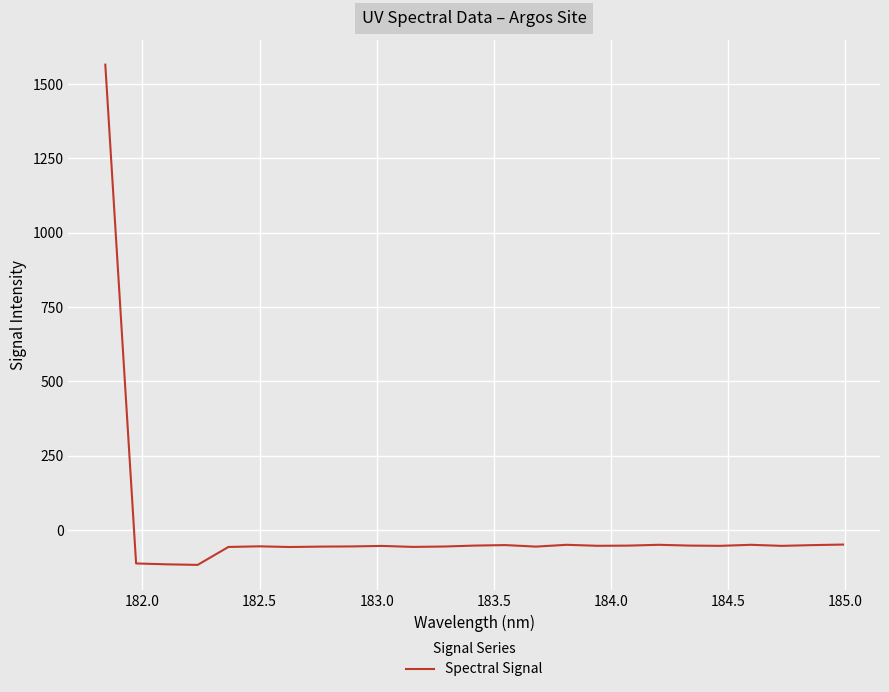

What is the difference between the maximum and minimum values?

1681.9